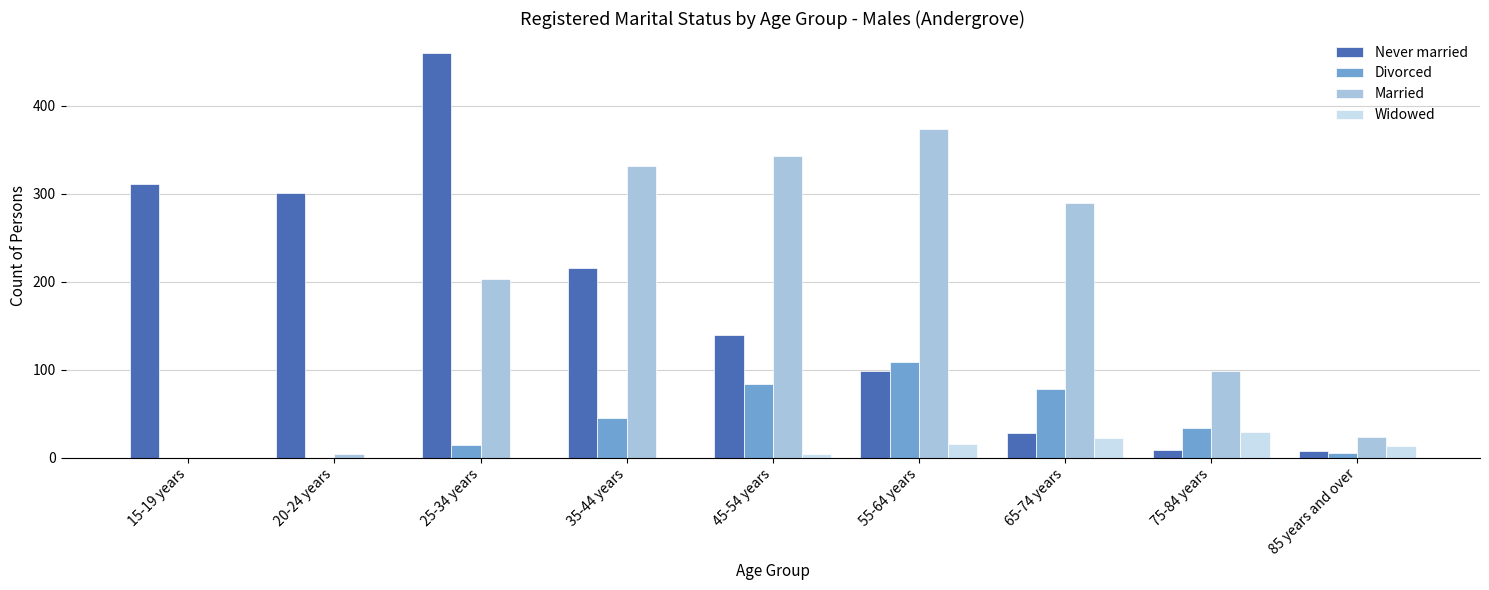

What is the spread (max minus min) of values at 25-34 years?

460